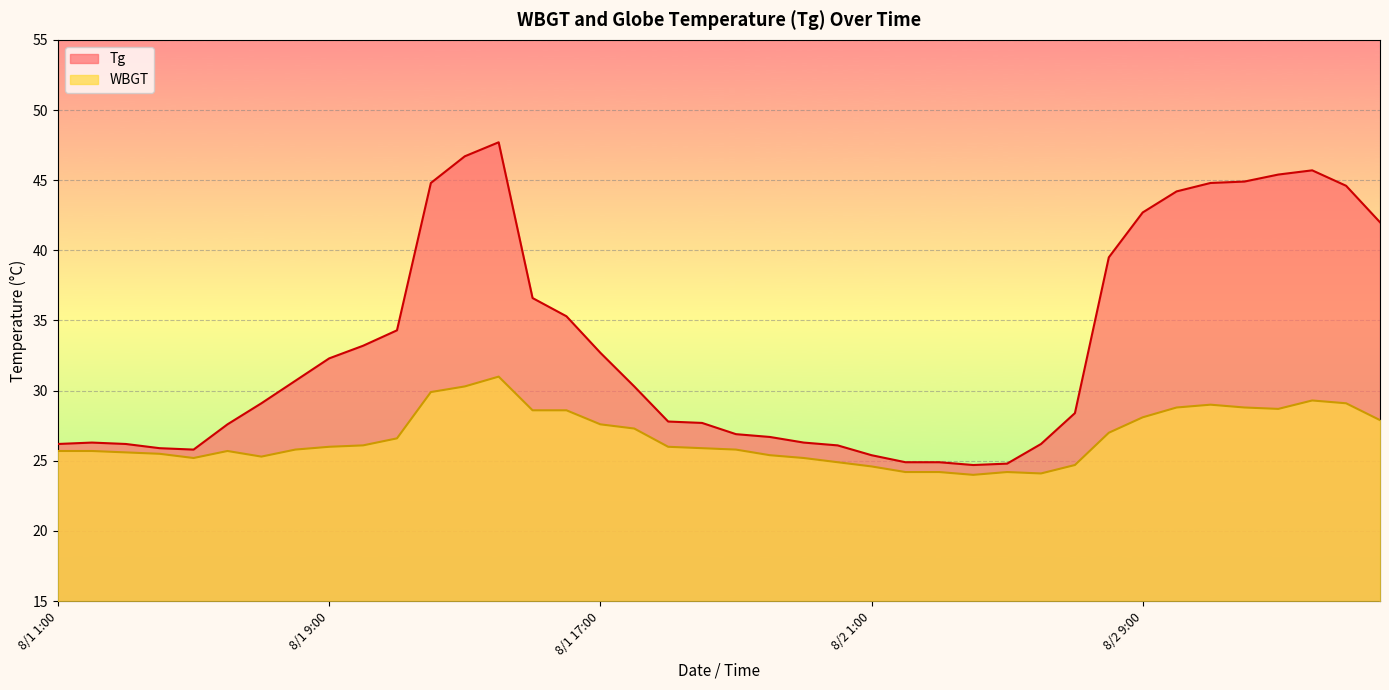

What is the sum of all WBGT values?

1066.4